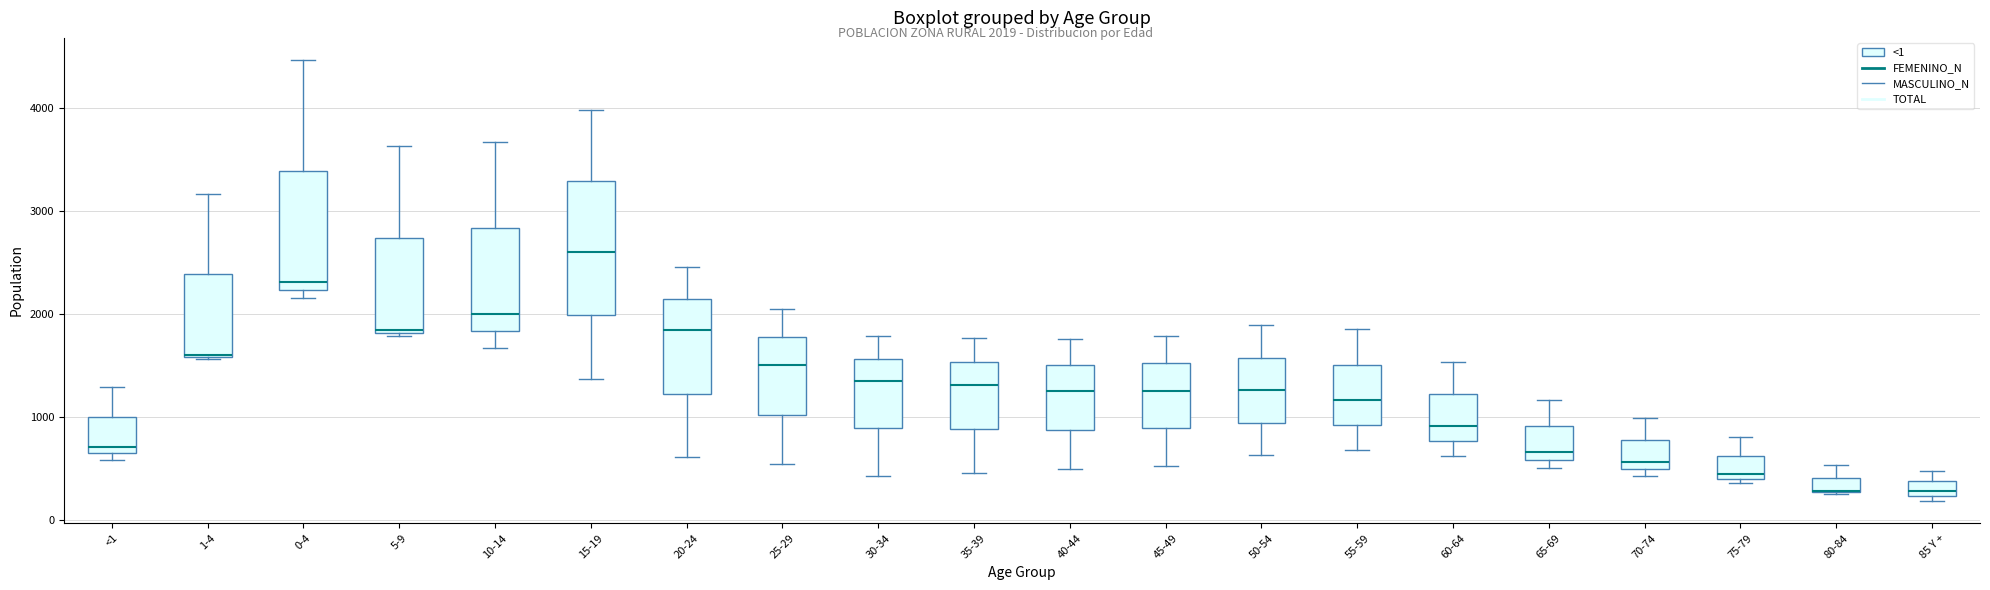

Where does the median line of the box for 45-49 sit on the y-axis? The values are not printed on the chart, so give them approximately, as read against the axis.

1300